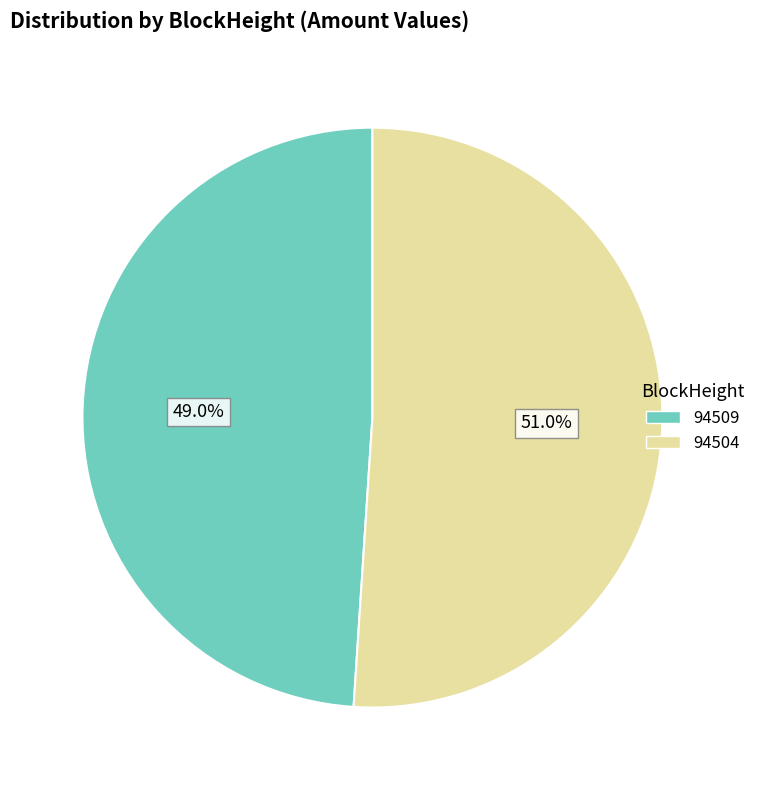

What is the largest slice in the pie chart?

94504